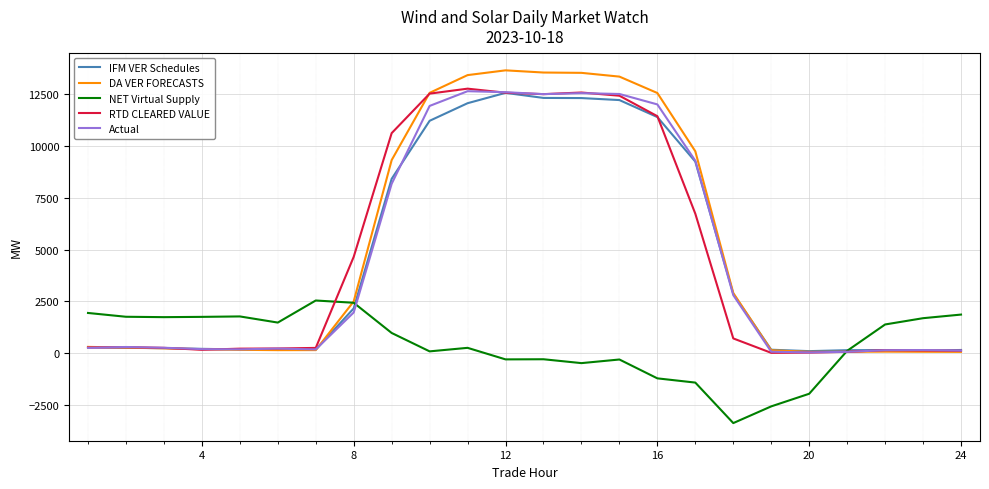

Which series has the largest range (max minus min)?

DA VER FORECASTS